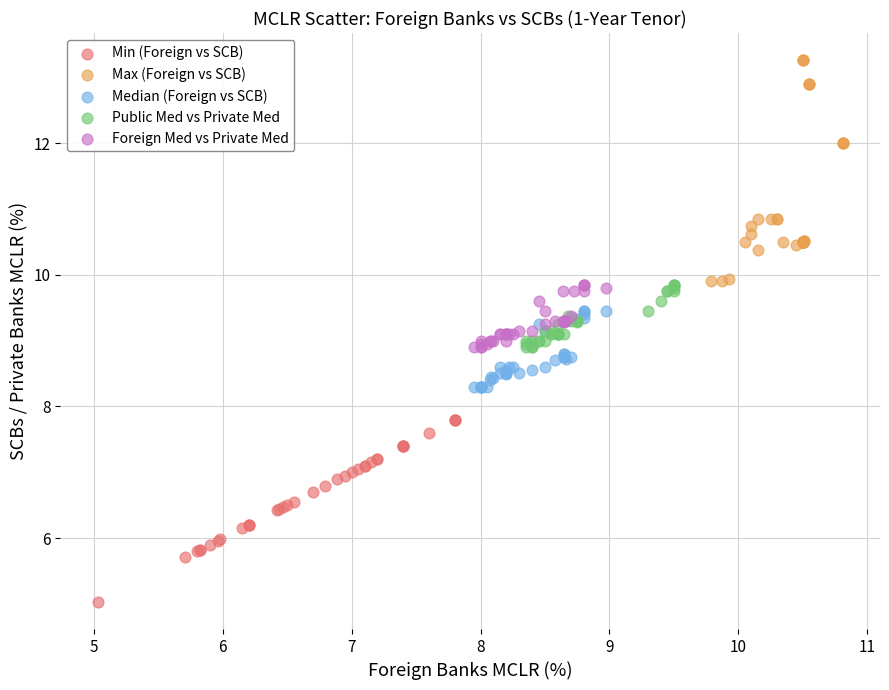

Which series has the widest spread of Y values?

Max (Foreign vs SCB)